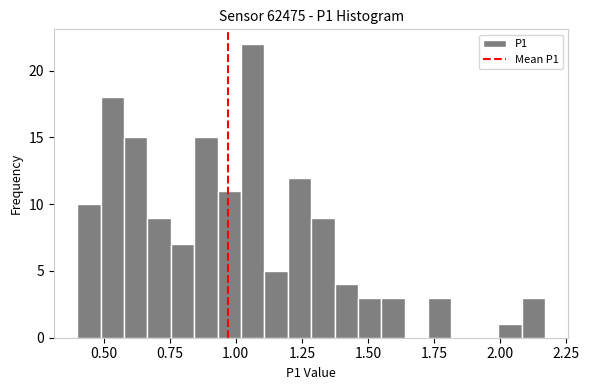

Read against the x-axis, roughly where is the centre of the tallest bar?

1.05